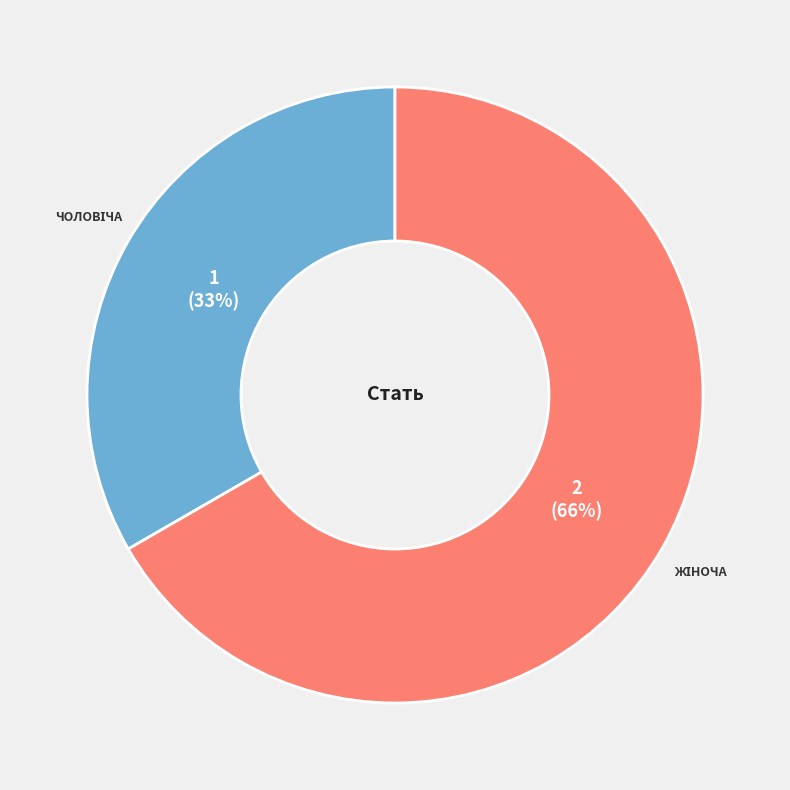

To the nearest percent, what percentage of the pie is Жіноча?

67%